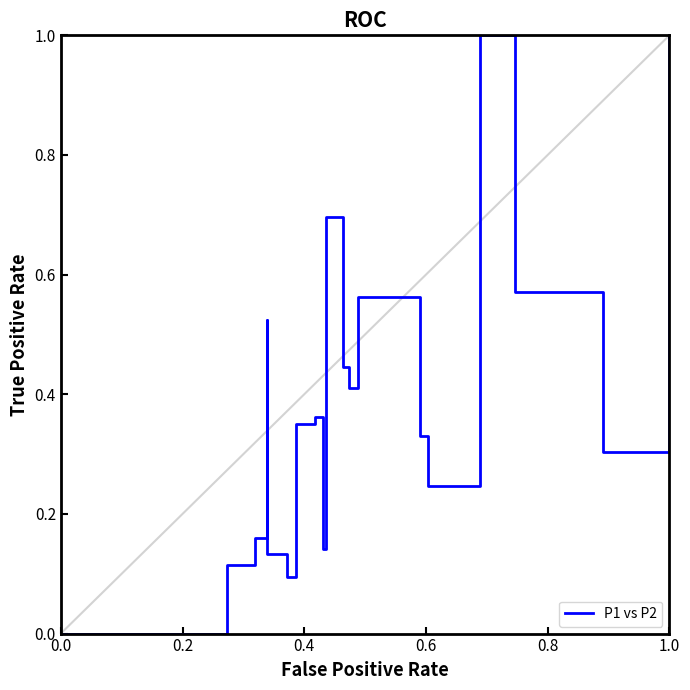

What is the greatest value displayed?

1.0